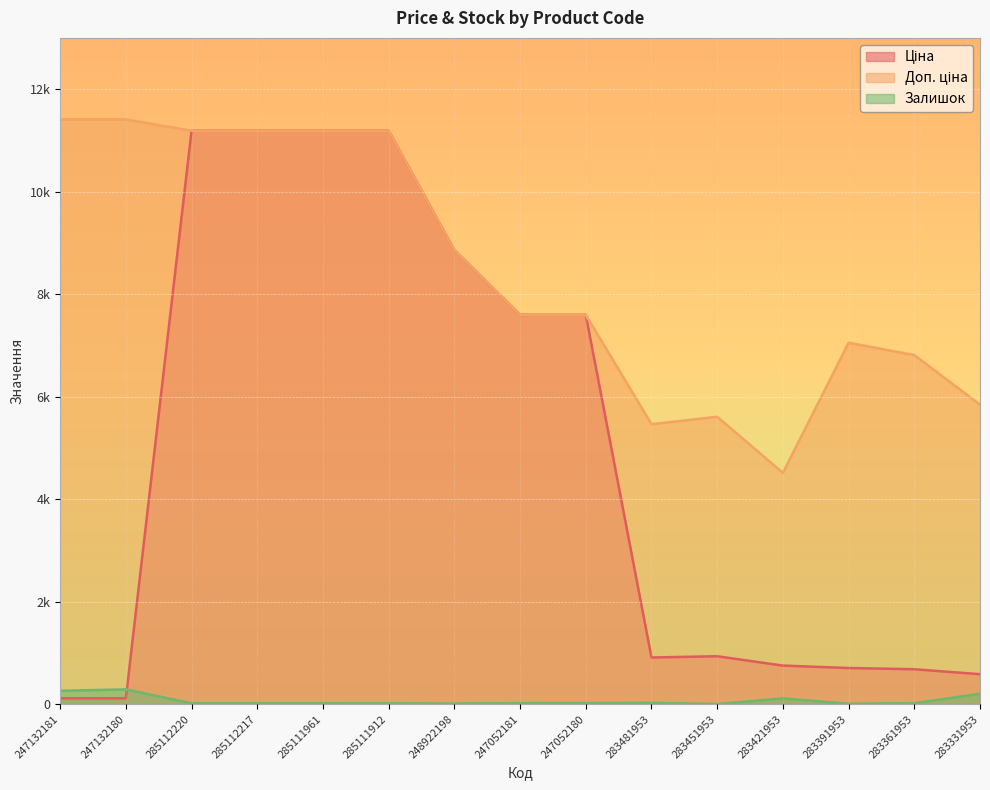

Rank the series at 283361953 from highest to lowest value.

Доп. ціна, Ціна, Залишок